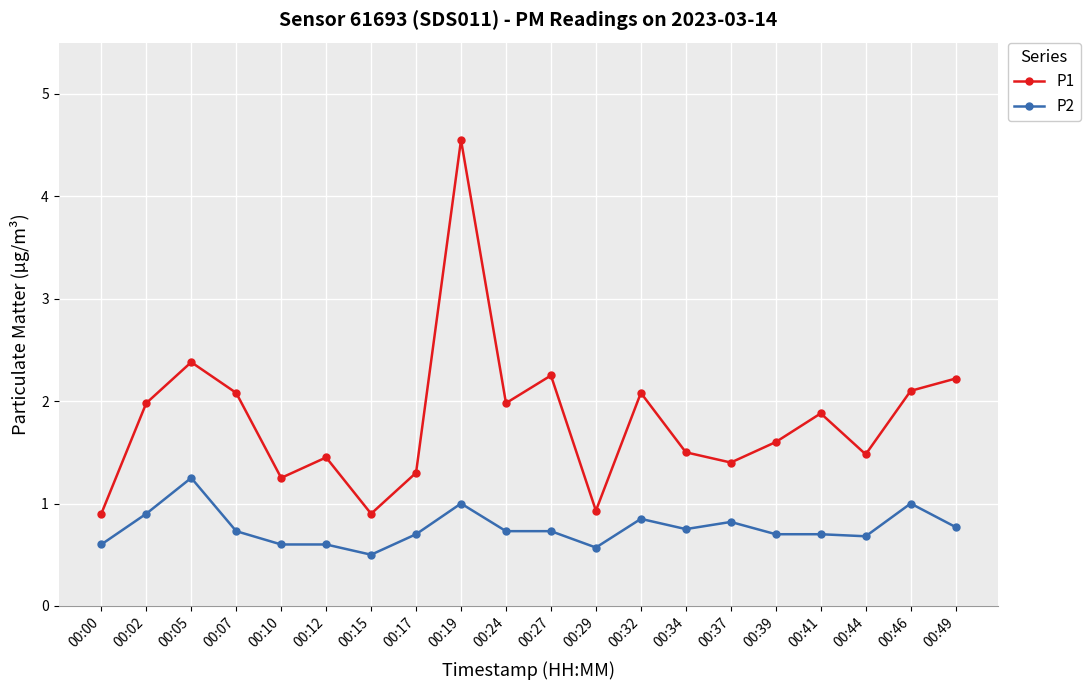

What is the total value across all series at 00:07?

2.8